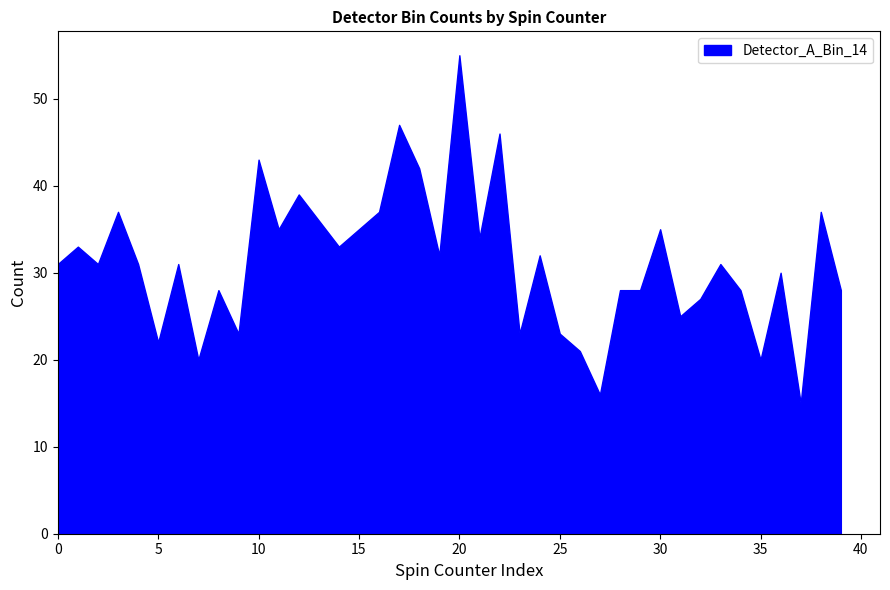

What is the greatest value displayed?

55